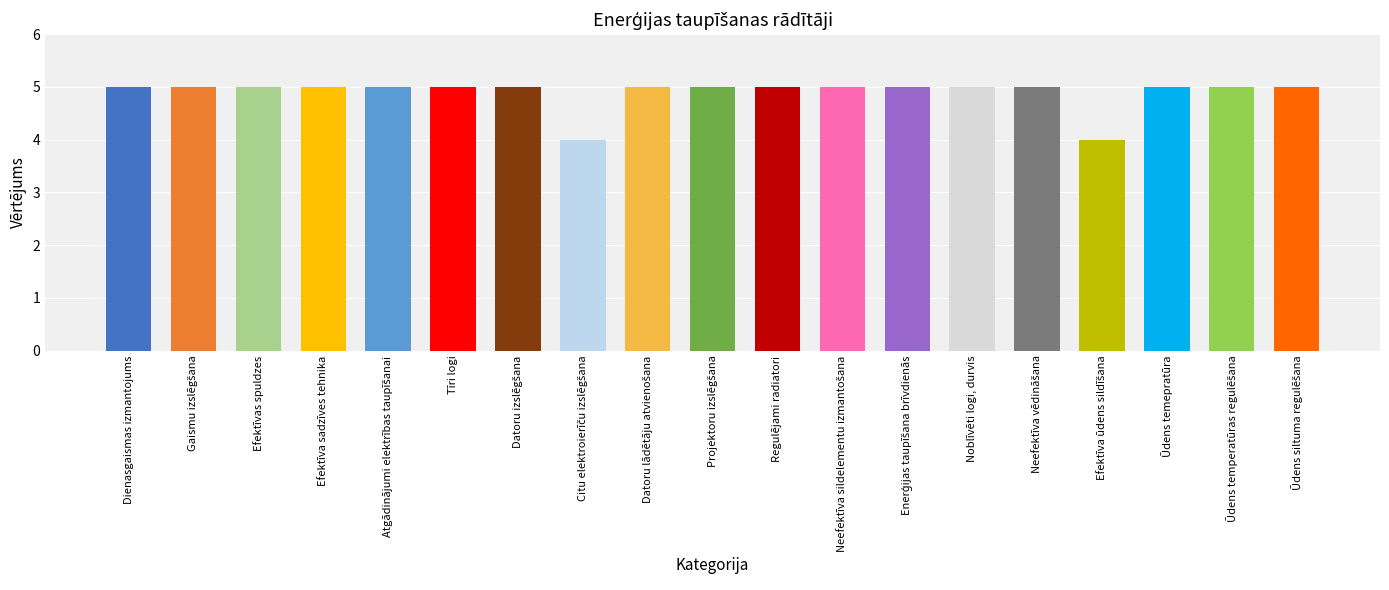

What is the average value?

5